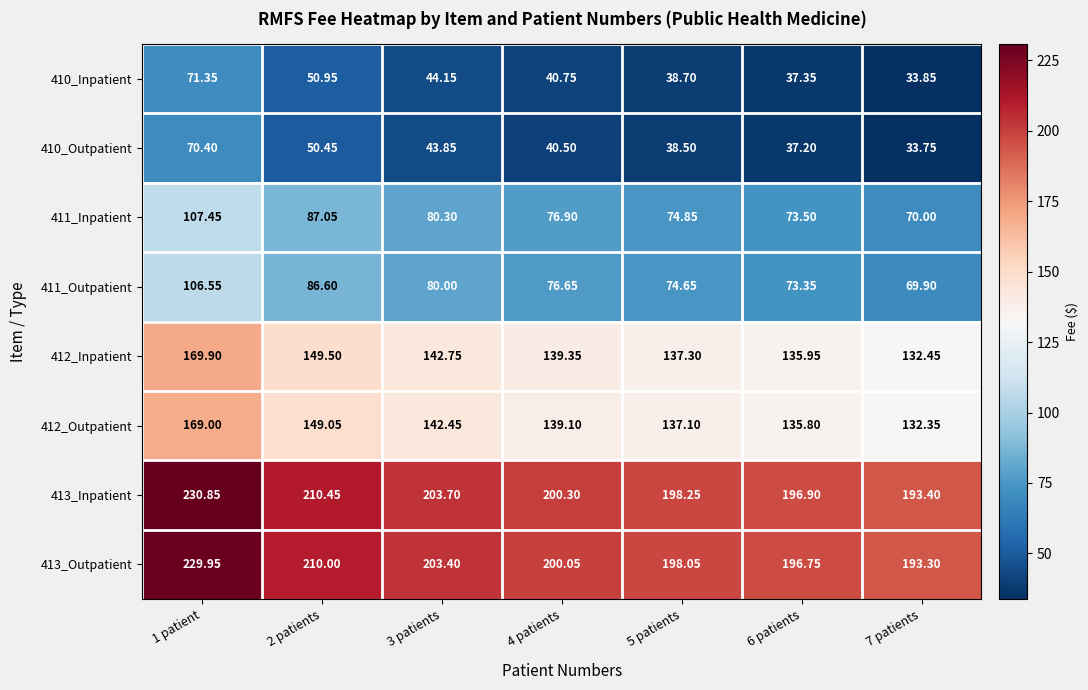

How many data points does each series have?

7